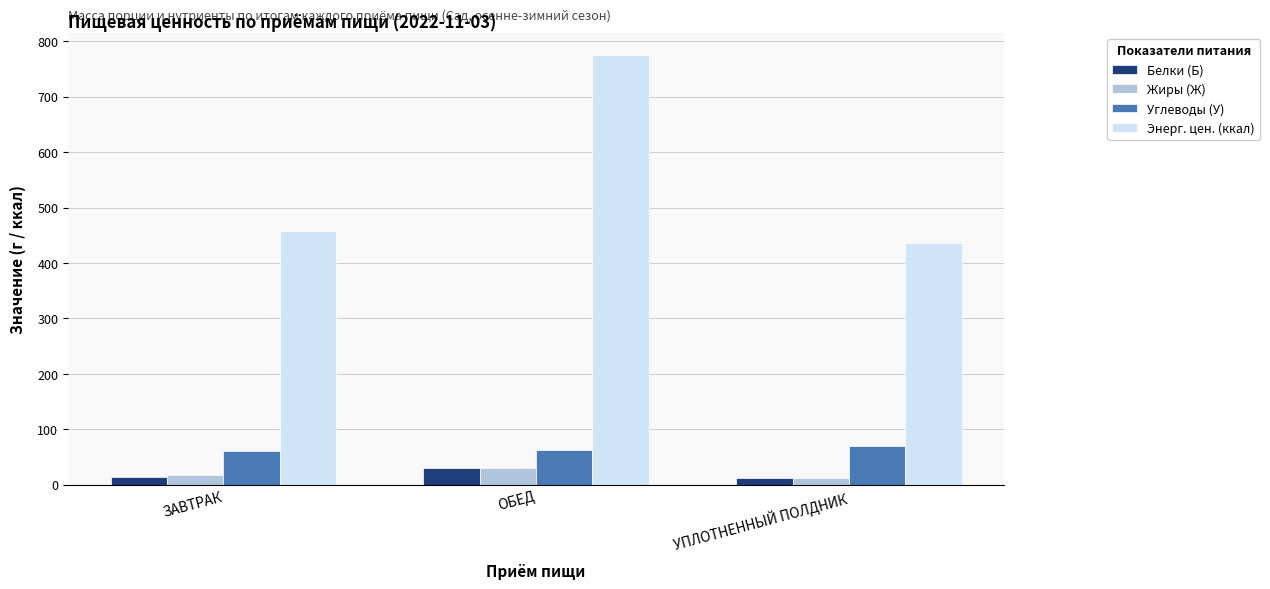

What is the difference between the Энерг. цен. (ккал) values at УПЛОТНЕННЫЙ ПОЛДНИК and ЗАВТРАК?

21.3